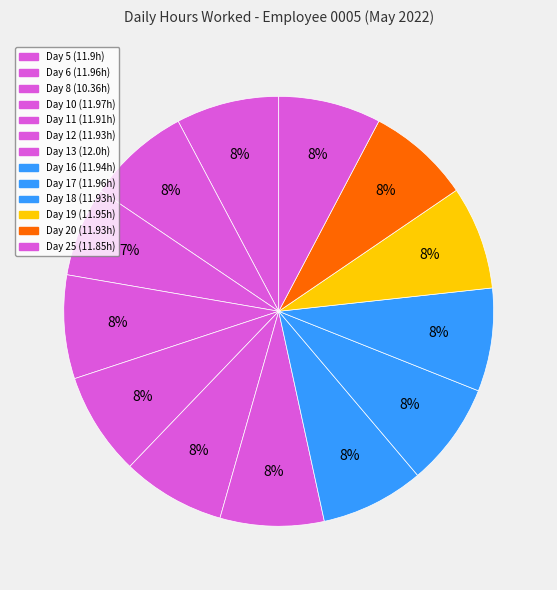

To the nearest percent, what is the difference between the largest and smallest slice percentages?

1%